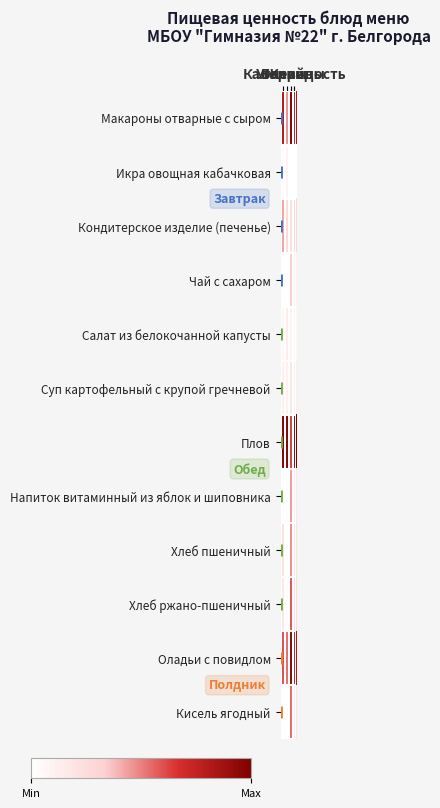

Which series has the largest total across all categories?

Плов